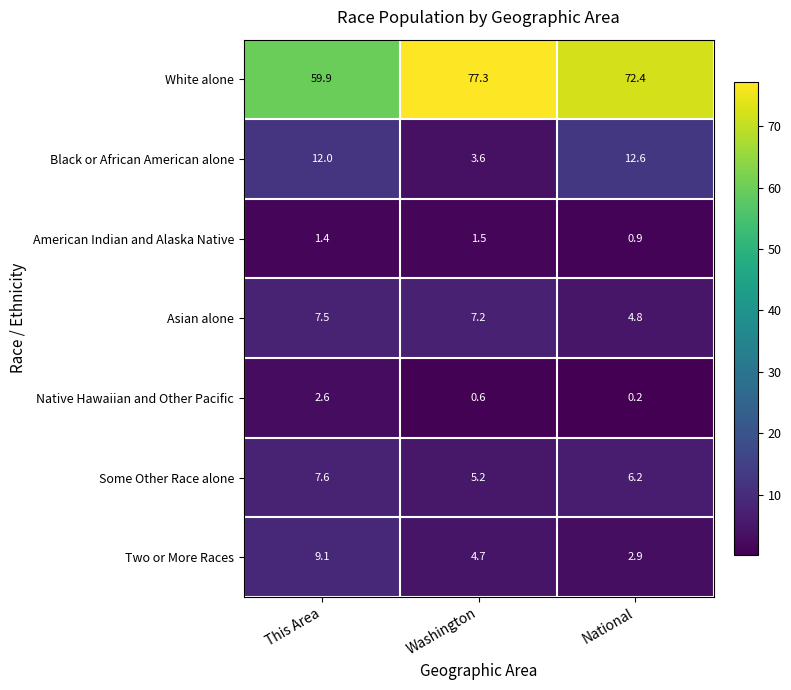

Which category has the highest value in the Two or More Races series?

This Area